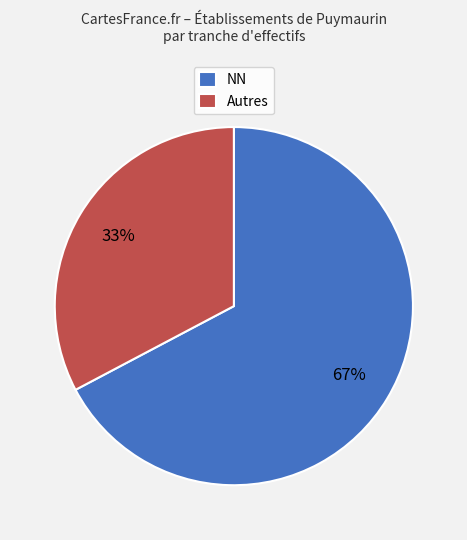

Is there a majority slice in this chart?

Yes